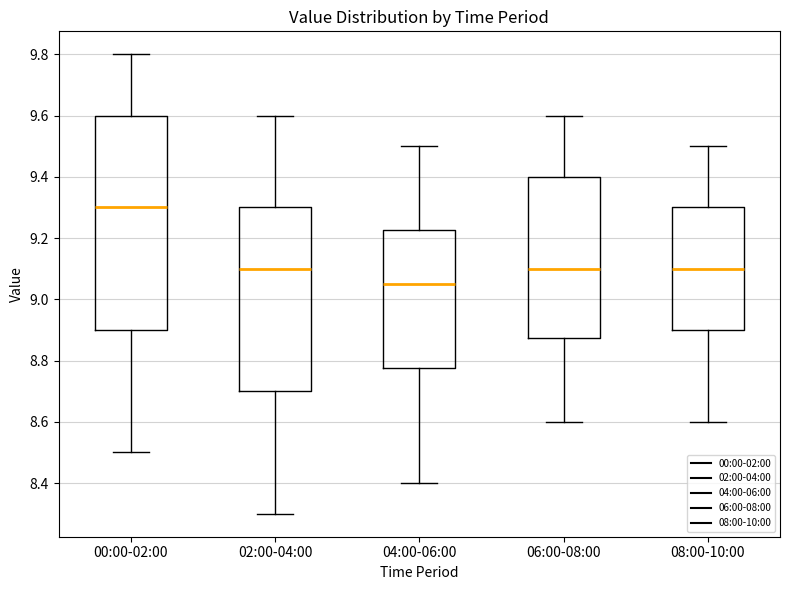

Reading left to right, transcribe this box plot: for each box, give where its median line is, the range the box spans, and where its two whiskers end, as read against the y-axis. The values are not printed on the chart, so give them approximately, as read against the axis.

00:00-02:00: median 9.30, box 8.90 to 9.60, whiskers 8.50 to 9.80
02:00-04:00: median 9.10, box 8.70 to 9.30, whiskers 8.30 to 9.60
04:00-06:00: median 9.06, box 8.78 to 9.22, whiskers 8.40 to 9.50
06:00-08:00: median 9.10, box 8.88 to 9.40, whiskers 8.60 to 9.60
08:00-10:00: median 9.10, box 8.90 to 9.30, whiskers 8.60 to 9.50